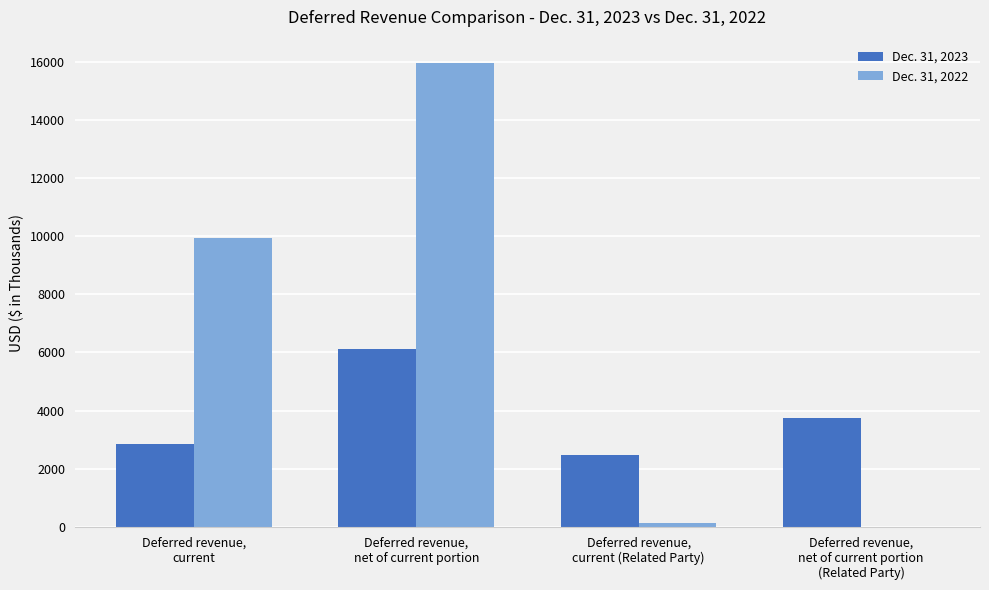

Count the number of data series in this chart.

2